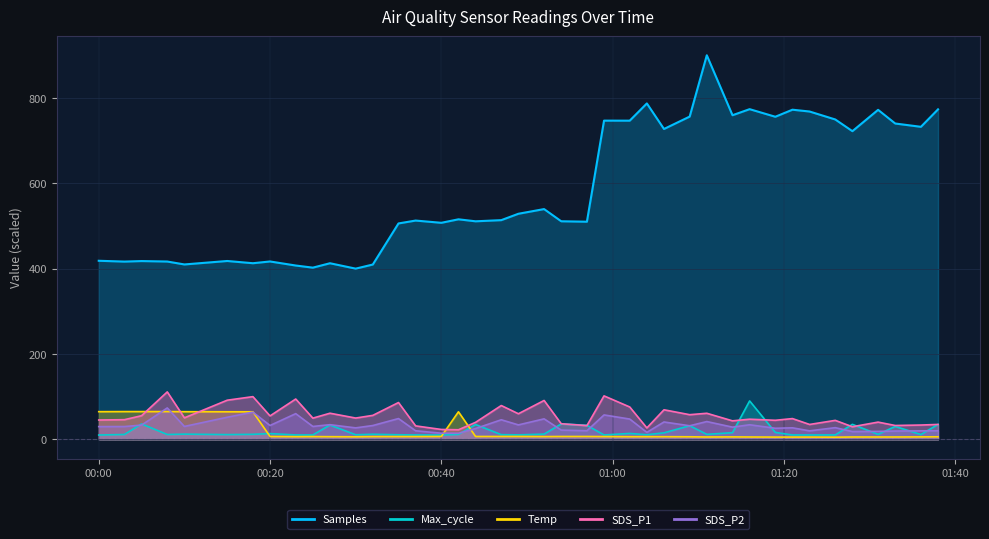

Reading left to right, list all the values displayed in this chart.

SDS_P1: 45.2	46.0	55.4	111.1	50.4	91.7	100.0	54.9	94.4	49.6	61.1	49.8	56.1	86.2	31.5	23.1	22.4	39.8	79.2	59.9	91.0	36.5	32.1	101.8	75.8	26.7	69.2	57.7	61.0	43.3	47.1	44.6	48.6	34.8	44.4	29.4	40.3	32.4	33.5	34.9
SDS_P2: 29.8	29.9	33.3	73.5	30.2	51.7	63.6	32.4	60.1	30.1	34.3	26.8	32.3	48.6	20.0	14.3	14.2	25.2	45.8	33.8	48.0	21.6	20.1	57.1	47.5	16.3	40.6	31.7	41.6	28.5	34.1	25.9	26.9	19.9	27.3	18.1	18.6	19.4	19.8	20.1
Temp: 64.8	65.0	65.0	65.0	64.8	64.5	64.5	6.6	6.2	6.4	6.2	5.9	6.4	6.4	6.4	6.6	64.5	6.6	6.6	6.6	6.4	6.6	6.6	6.4	6.2	6.2	6.2	5.9	5.5	5.7	5.5	5.2	5.2	5.2	5.0	5.5	5.5	5.5	5.7	5.9
Max_cycle: 10.1	11.3	36.1	11.3	12.1	11.0	11.7	13.4	10.2	10.3	33.6	10.7	11.9	10.7	10.2	10.0	11.4	34.6	10.9	10.4	12.2	36.0	32.8	10.2	13.8	10.8	15.2	31.9	11.6	15.6	90.0	16.2	10.2	10.2	10.3	35.1	11.6	30.2	11.2	35.0
Samples: 418.4	416.5	417.7	416.7	409.8	417.9	412.7	416.8	407.3	402.3	412.6	400.0	409.6	505.9	512.7	507.4	515.6	510.9	513.6	528.6	539.6	511.0	510.0	746.9	746.8	787.2	727.3	756.3	900.0	759.5	773.7	755.9	772.5	768.2	749.6	722.2	772.2	740.1	732.3	773.3